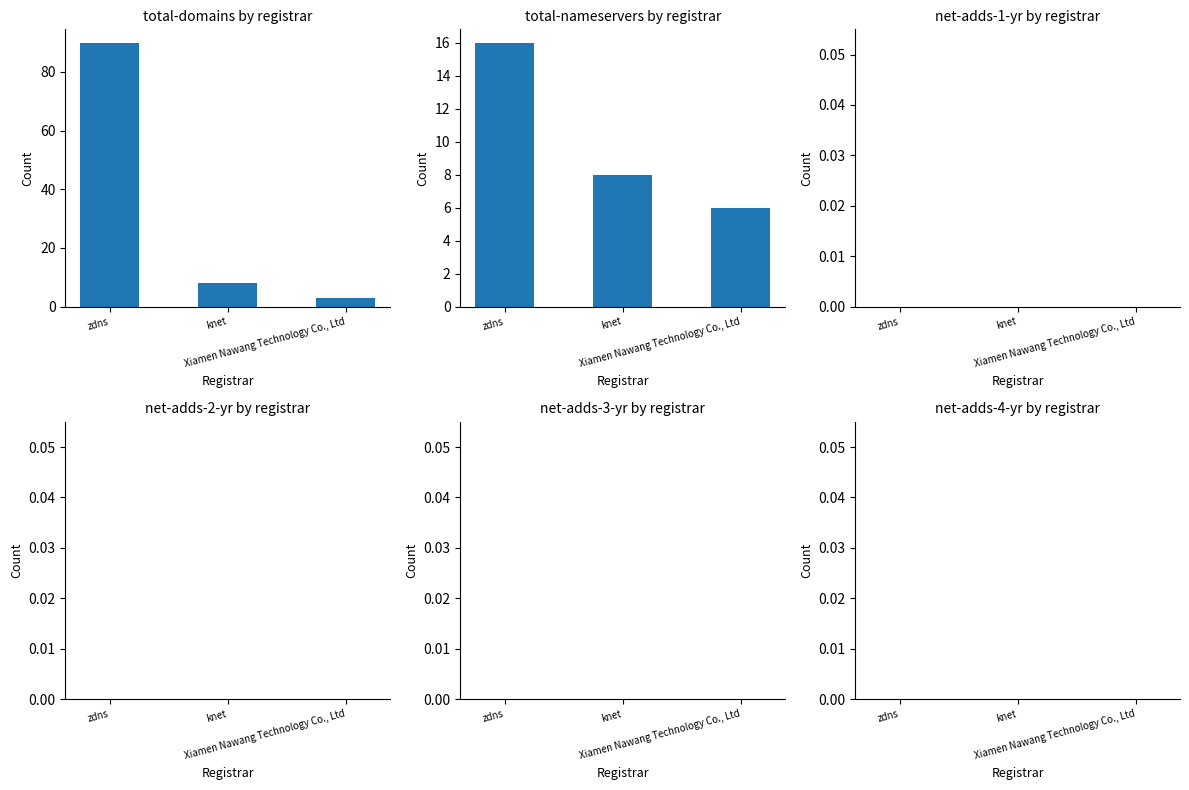

Which category has the highest value in the total-nameservers series?

zdns